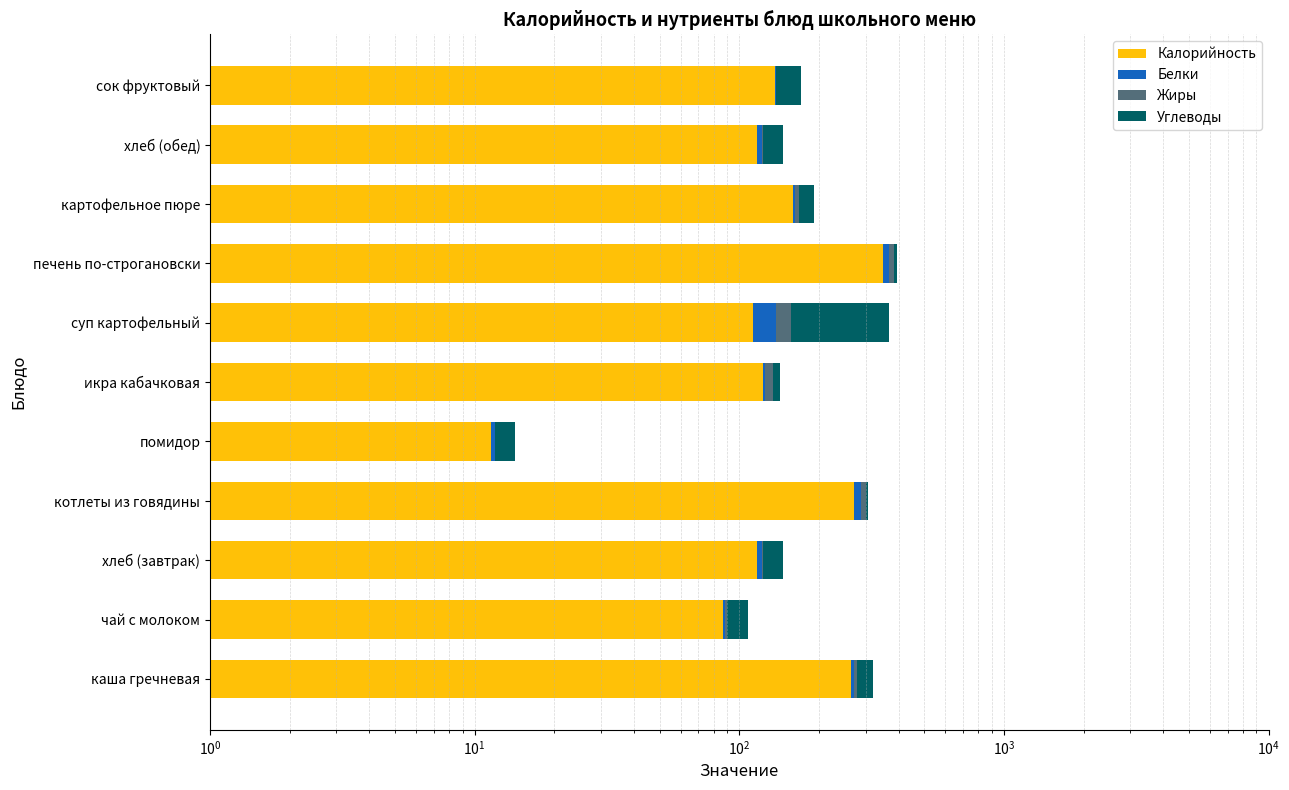

At how many categories does at least one series exceed 34?

10